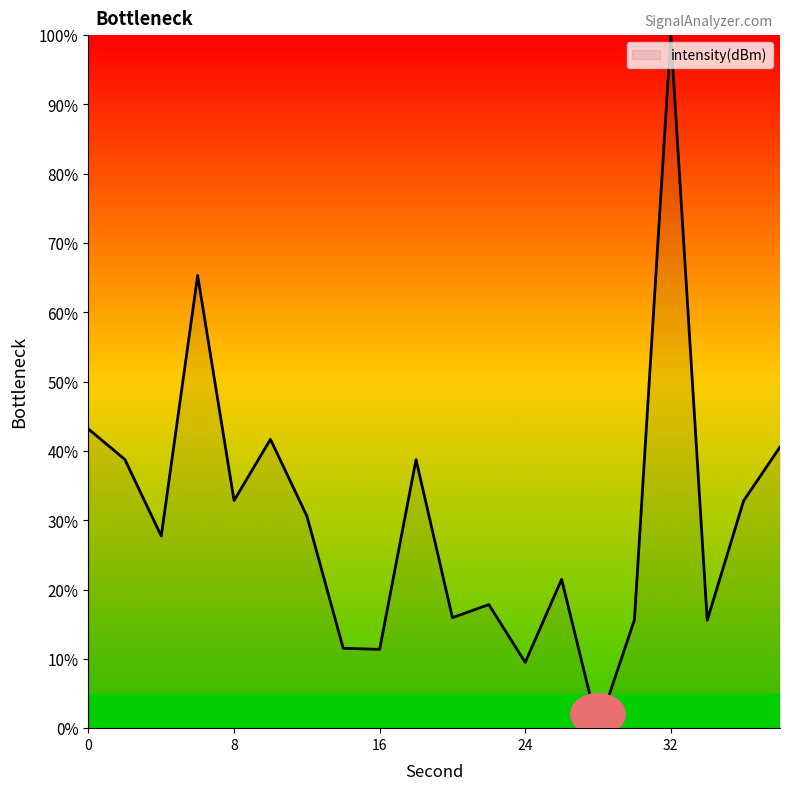

What is the maximum value shown in the chart?

100.0